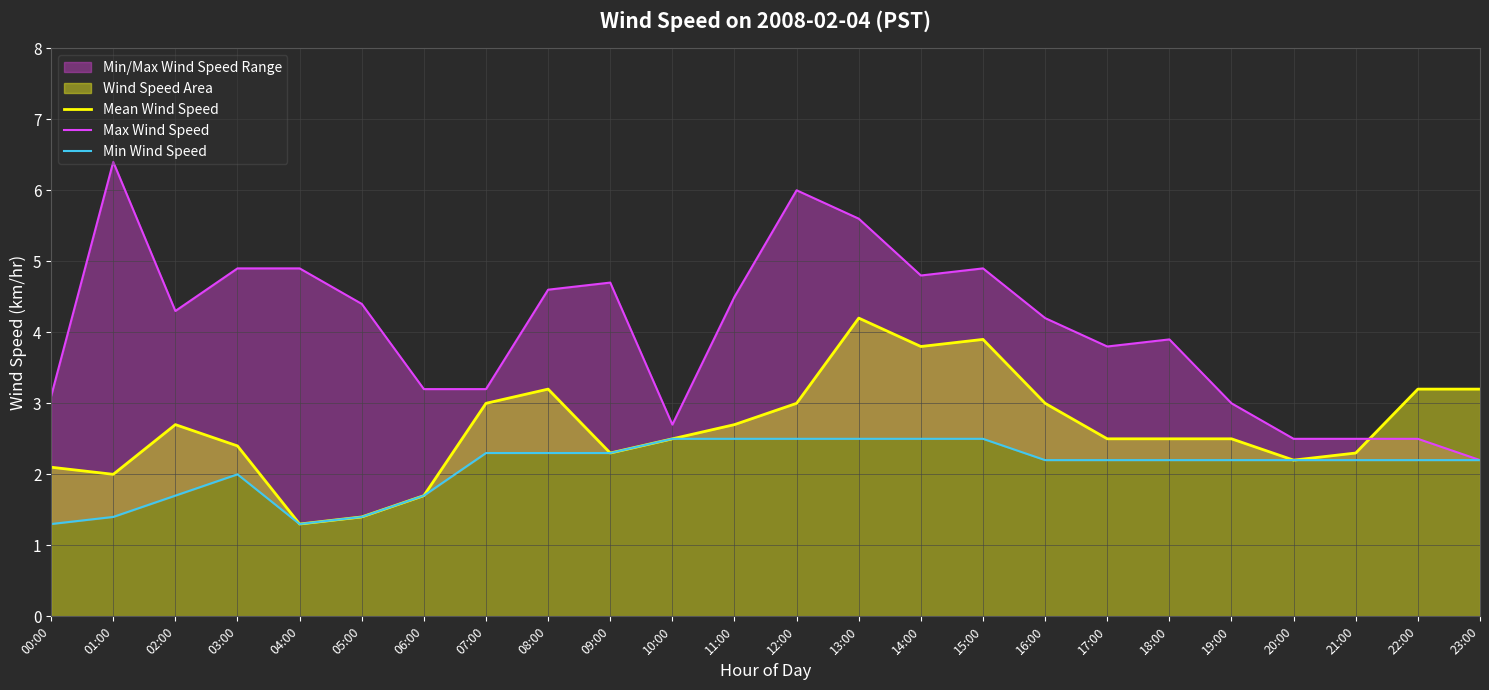

Is it true that Min Wind Speed equals 1.8 at 00:00?

False